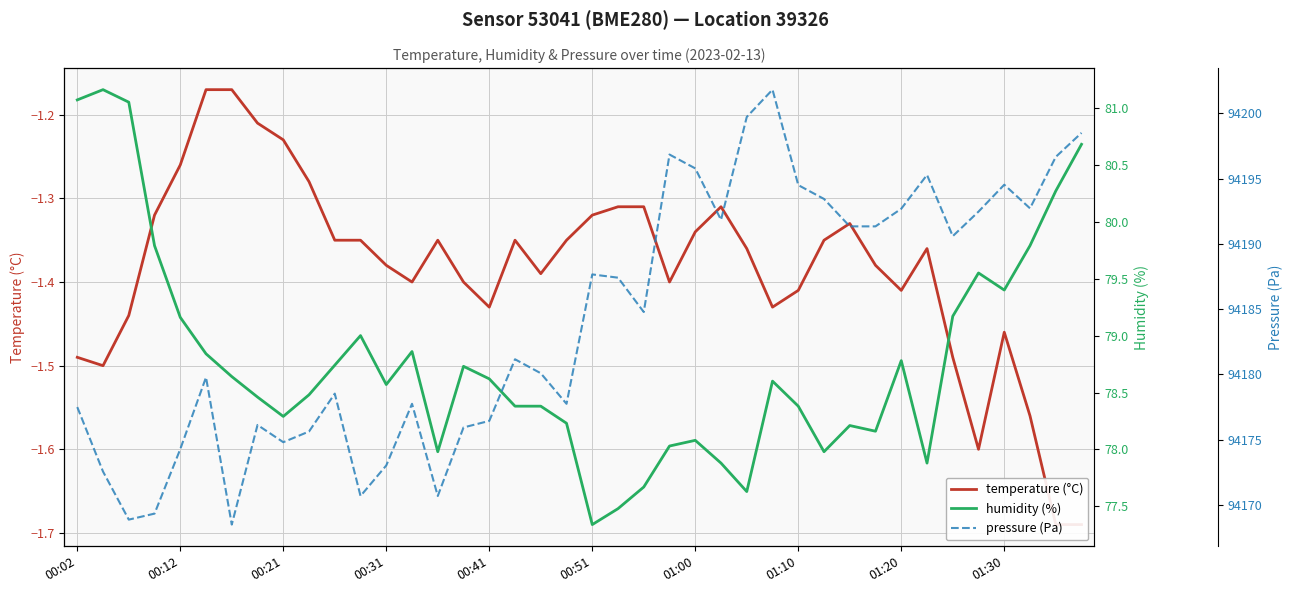

Is this an area chart (filled region under the line)?

No